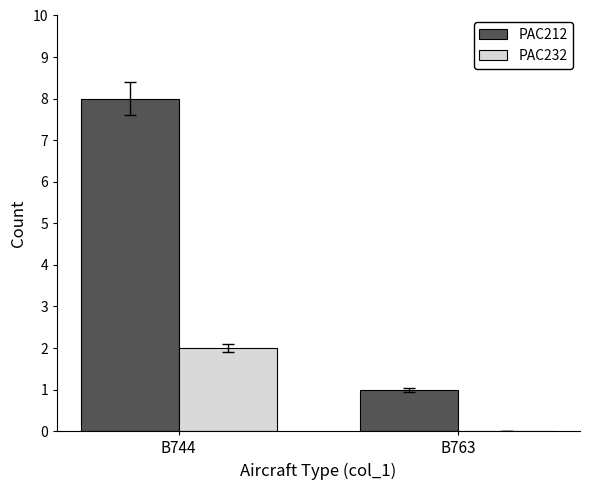

The PAC232 series shows 2 at B744. True or false?

True